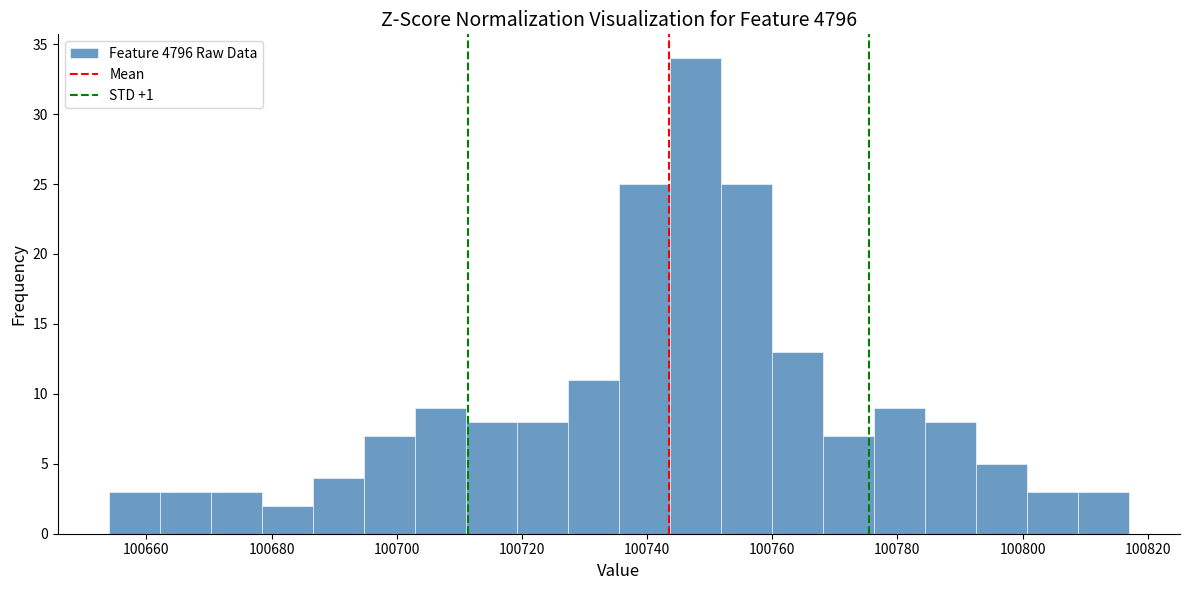

What is the height of the bar covering 100686 to 100694 on the x-axis? Neither the bar edges nor the heights are printed on the chart, so give them approximately, as read against the axes.

4